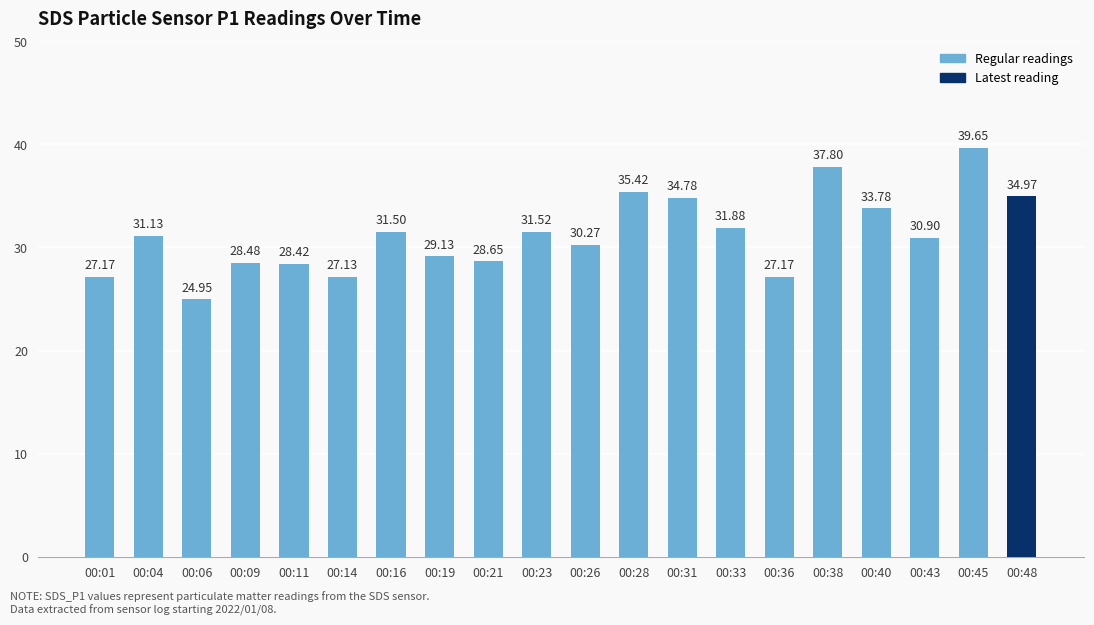

What is the value of the 18th bar from the left?

30.9